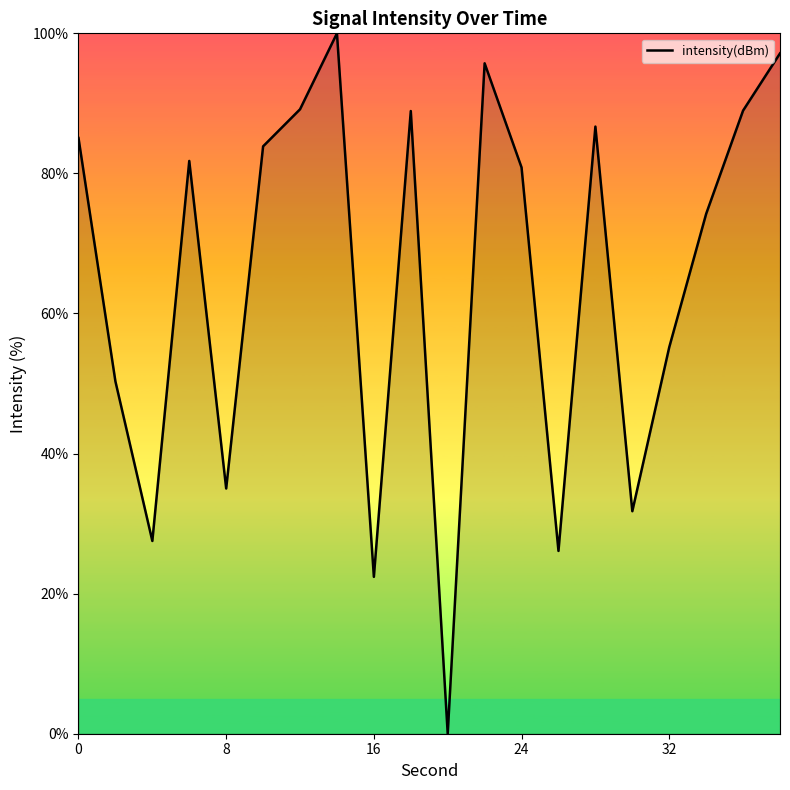

Does the chart display data point markers on the line(s)?

No